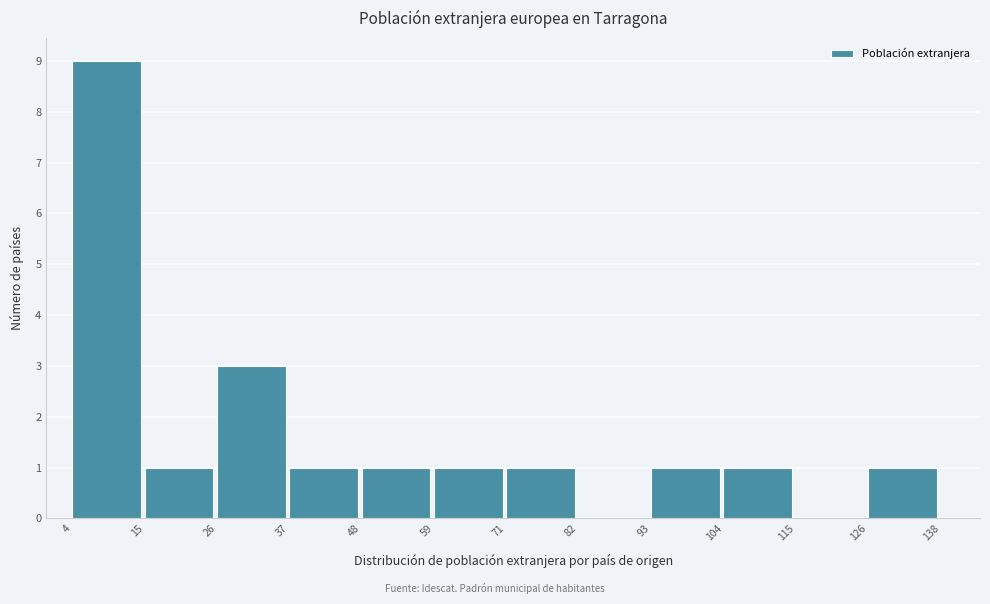

Reading left to right, list every bar in this chart as the range it spans on the x-axis followed by its height. The values are not printed on the chart, so give them approximately, as read against the axis.

4 to 15: 9
15 to 26: 1
26 to 37: 3
37 to 48: 1
48 to 59: 1
59 to 71: 1
71 to 82: 1
82 to 93: 0
93 to 104: 1
104 to 115: 1
115 to 126: 0
126 to 138: 1